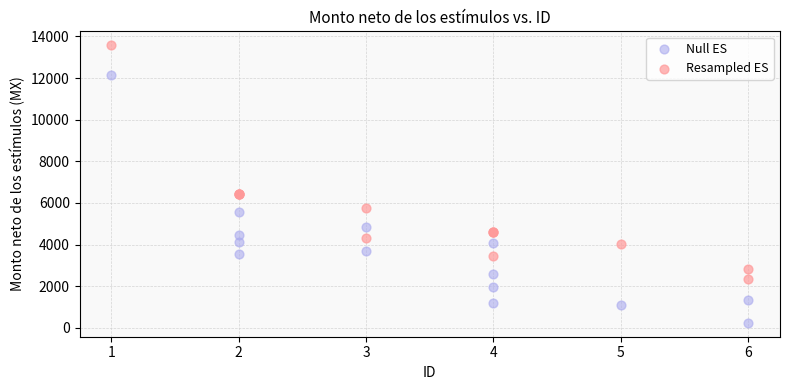

Which series has the widest spread of Y values?

Null ES